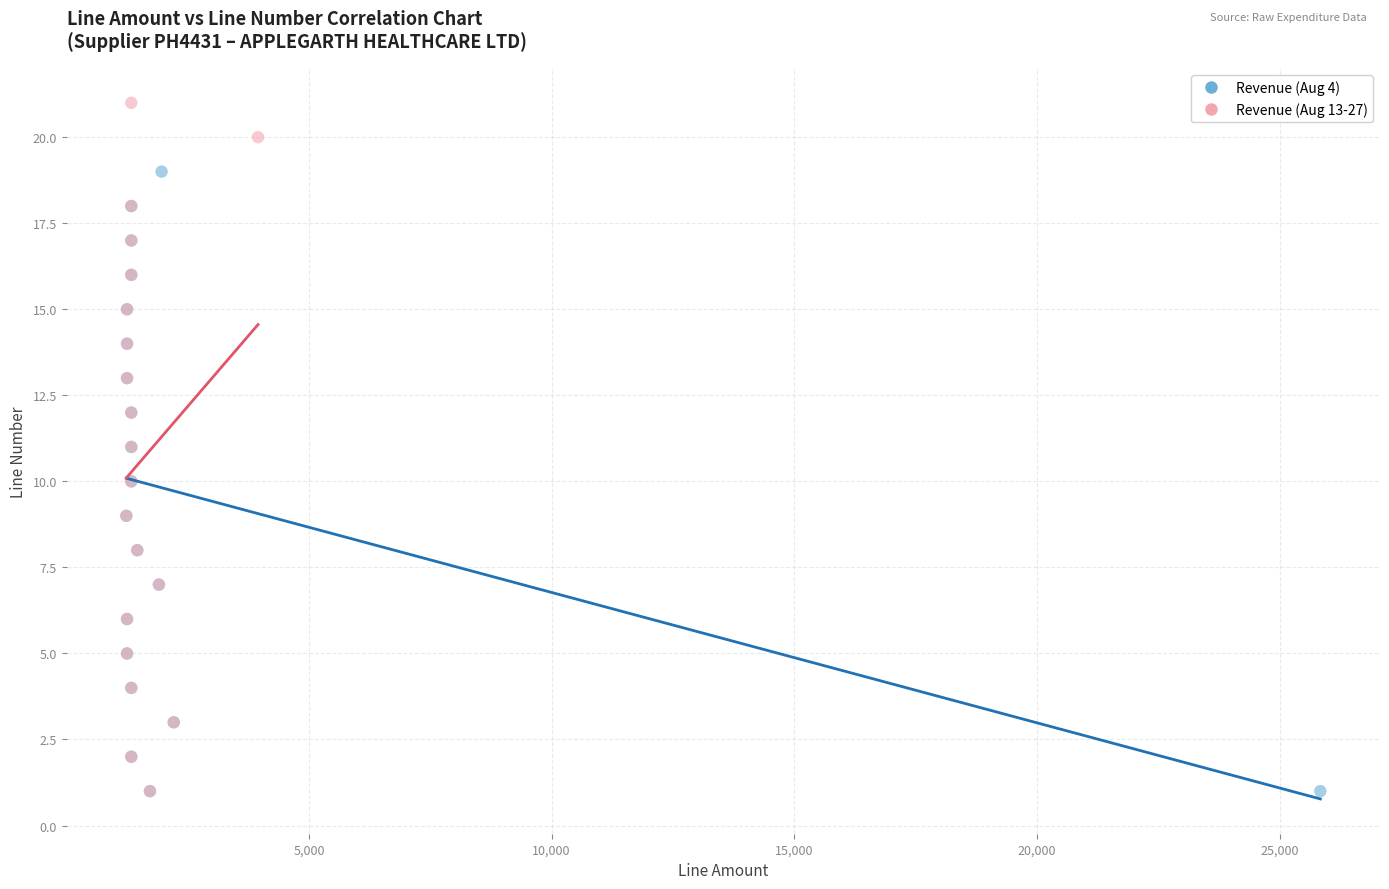

What are all the series names shown in the legend?

Revenue (Aug 4), Revenue (Aug 13-27)